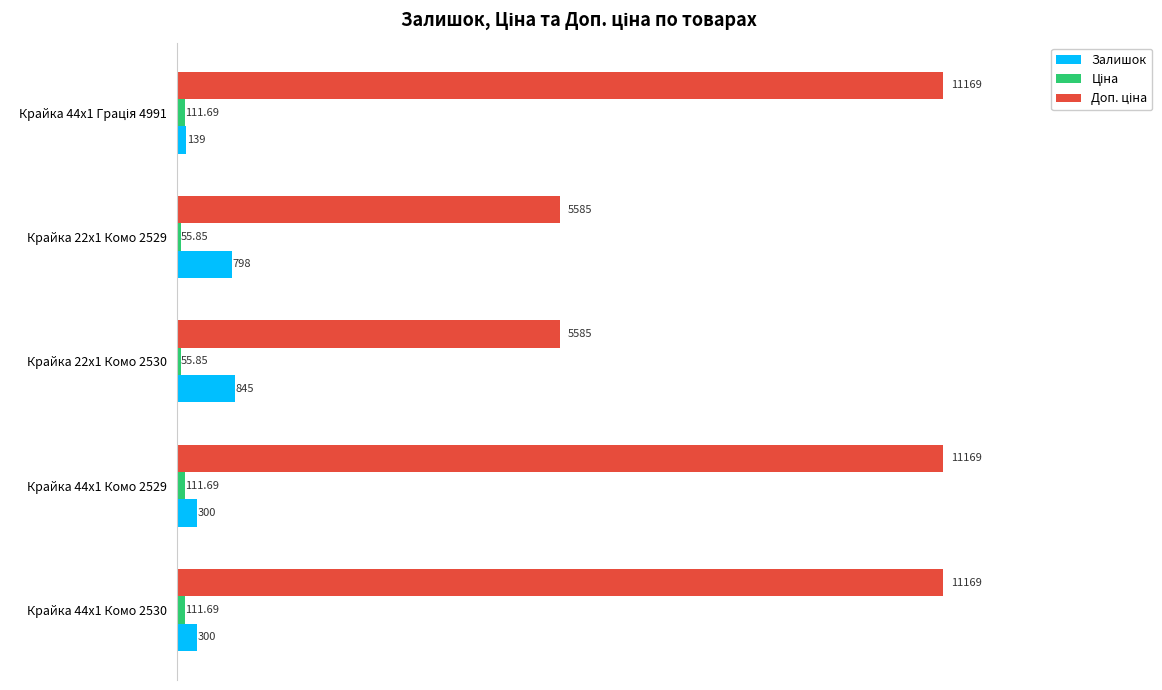

At how many categories does at least one series exceed 7843?

3